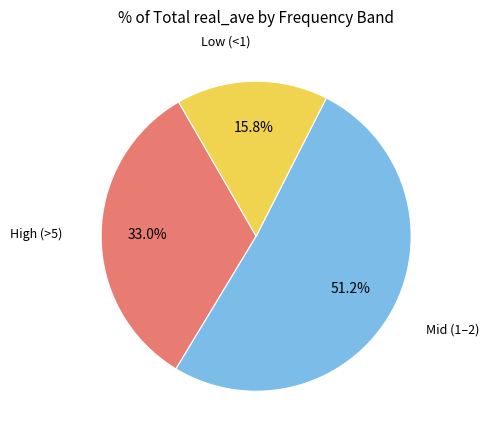

Is there a majority slice in this chart?

Yes